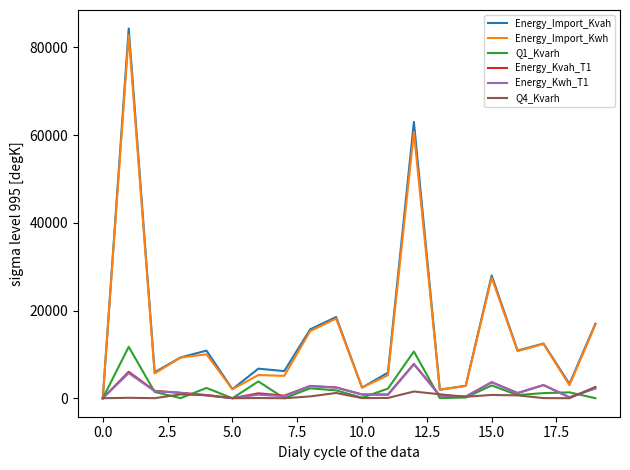

What is the maximum value shown in the chart?

84318.0